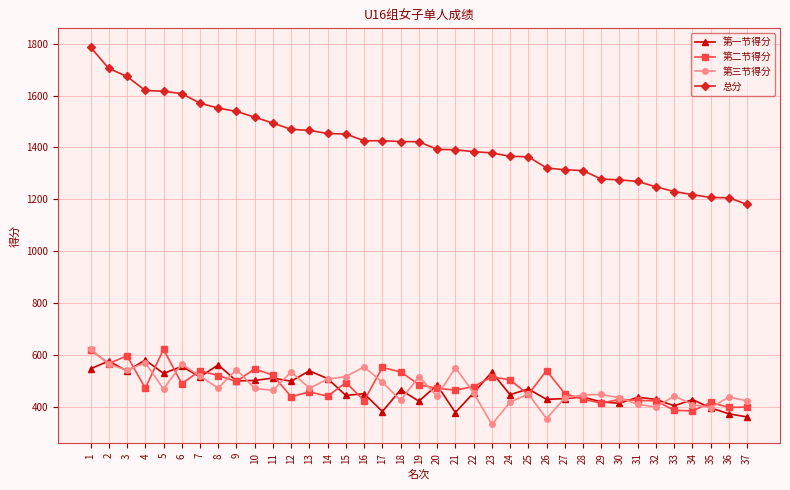

At which label does 第一节得分 first exceed 453?

1